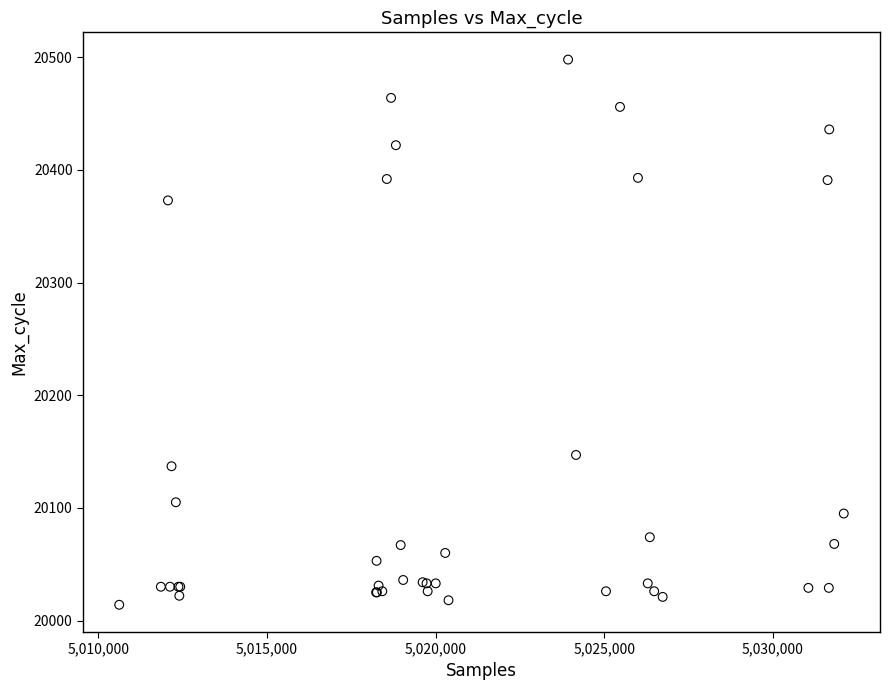

What Y value in the scatter plot is closest to 20256?

20147